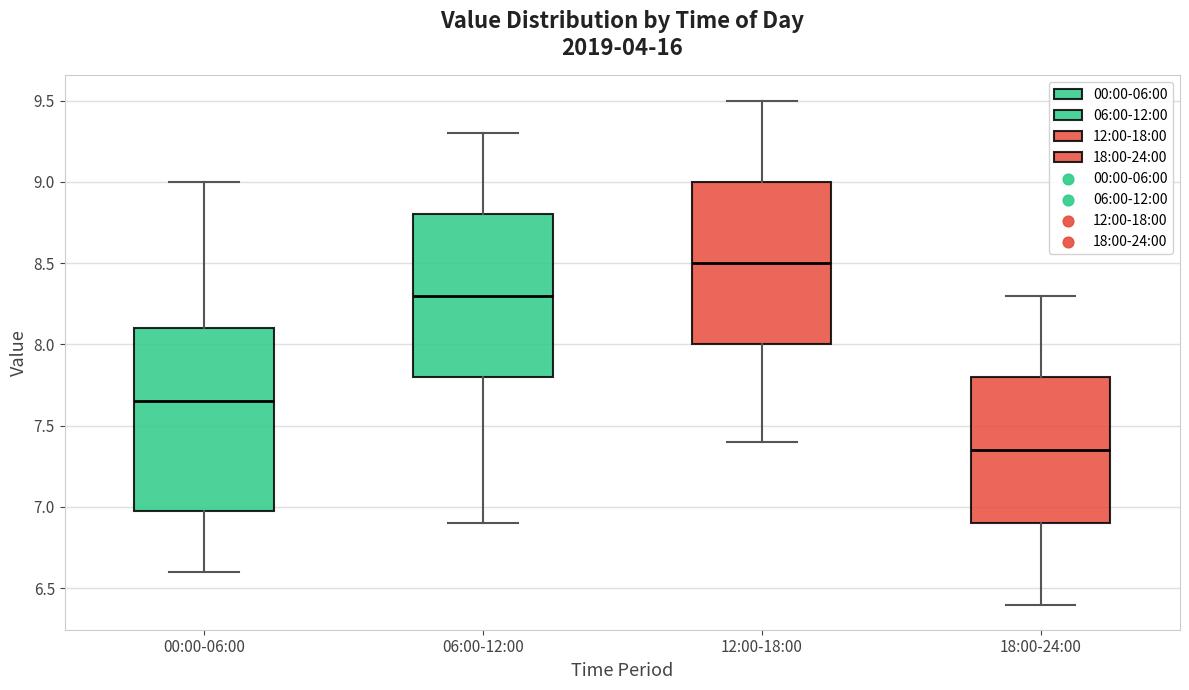

Reading left to right, read every box against the y-axis: the position of its median line, the range the box covers, and the ends of its whiskers. The values are not printed on the chart, so give them approximately, as read against the axis.

00:00-06:00: median 7.65, box 7.00 to 8.10, whiskers 6.60 to 9.00
06:00-12:00: median 8.30, box 7.80 to 8.80, whiskers 6.90 to 9.30
12:00-18:00: median 8.50, box 8.00 to 9.00, whiskers 7.40 to 9.50
18:00-24:00: median 7.35, box 6.90 to 7.80, whiskers 6.40 to 8.30